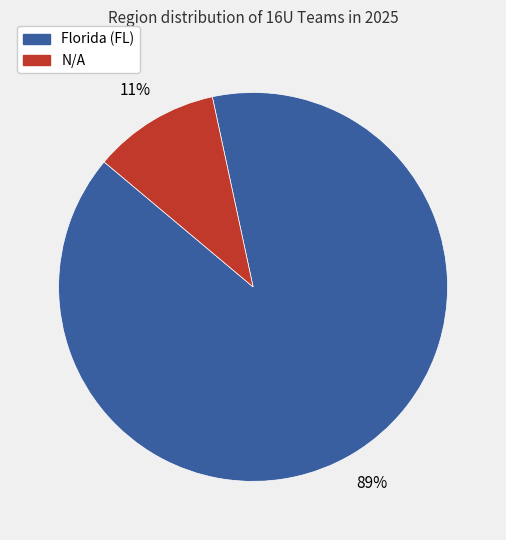

What is the largest slice in the pie chart?

Florida (FL)